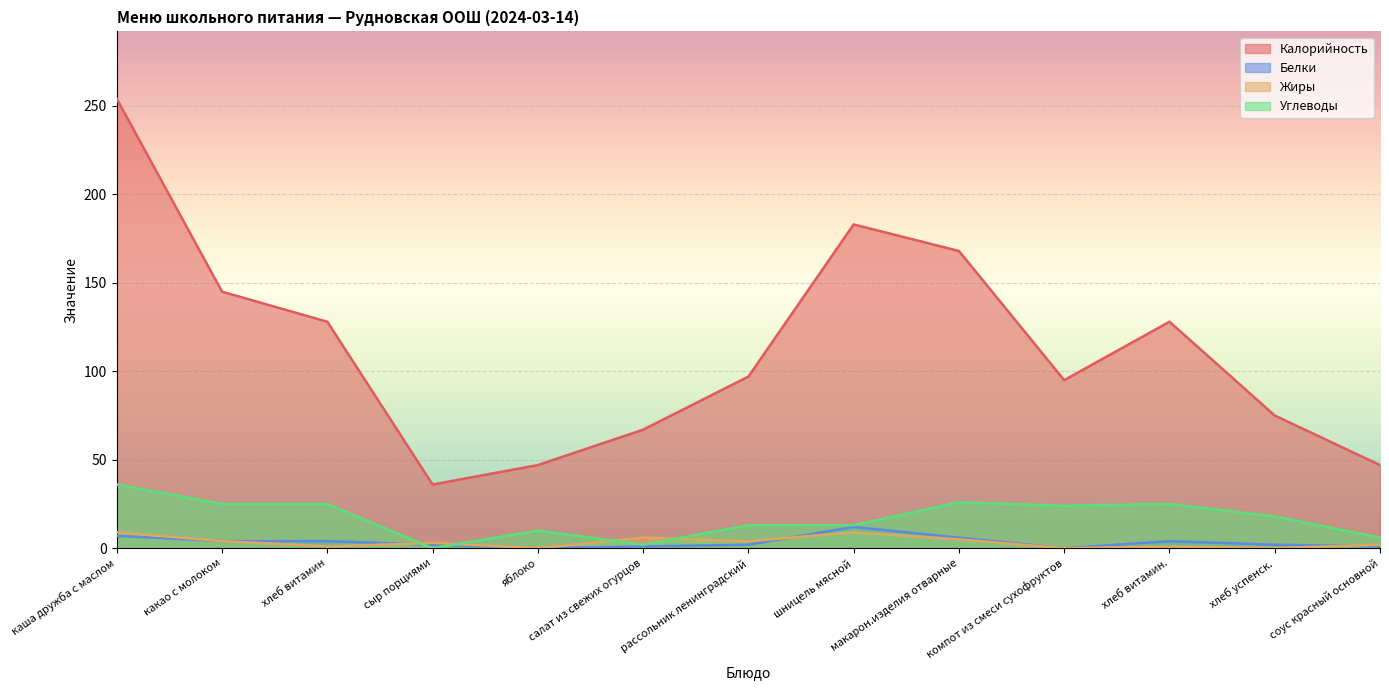

Reading left to right, transcribe all the data shown in this chart.

Калорийность: каша дружба с маслом=254.0	какао с молоком=145.0	хлеб витамин=128.0	сыр порциями=36.0	яблоко=47.0	салат из свежих огурцов=67.0	рассольник ленинградский=97.0	шницель мясной=183.0	макарон.изделия отварные=168.0	компот из смеси сухофруктов=95.0	хлеб витамин.=128.0	хлеб успенск.=75.0	соус красный основной=47.0
Белки: каша дружба с маслом=7.0	какао с молоком=4.0	хлеб витамин=4.0	сыр порциями=2.0	яблоко=0.0	салат из свежих огурцов=1.0	рассольник ленинградский=2.0	шницель мясной=12.0	макарон.изделия отварные=6.0	компот из смеси сухофруктов=0.0	хлеб витамин.=4.0	хлеб успенск.=2.0	соус красный основной=1.0
Жиры: каша дружба с маслом=9.0	какао с молоком=4.0	хлеб витамин=1.0	сыр порциями=3.0	яблоко=0.0	салат из свежих огурцов=6.0	рассольник ленинградский=3.9	шницель мясной=9.0	макарон.изделия отварные=5.0	компот из смеси сухофруктов=0.0	хлеб витамин.=1.0	хлеб успенск.=0.0	соус красный основной=2.0
Углеводы: каша дружба с маслом=36.0	какао с молоком=25.0	хлеб витамин=25.0	сыр порциями=0.0	яблоко=10.0	салат из свежих огурцов=2.0	рассольник ленинградский=13.0	шницель мясной=13.0	макарон.изделия отварные=26.0	компот из смеси сухофруктов=24.0	хлеб витамин.=25.0	хлеб успенск.=18.0	соус красный основной=6.0